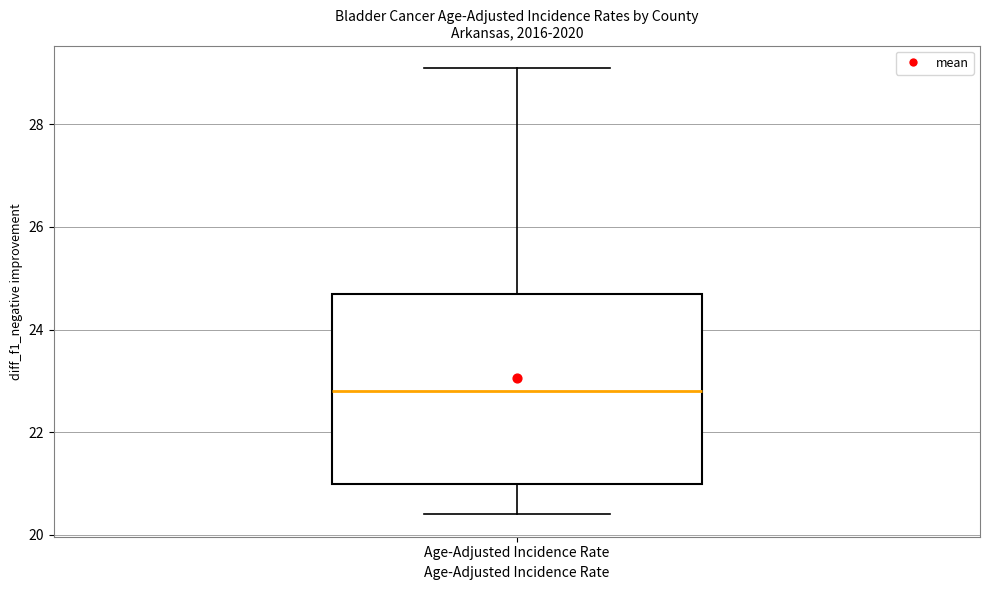

Transcribe this box plot: give where the median line is, the range the box spans, and where the two whiskers end, as read against the y-axis. The values are not printed on the chart, so give them approximately, as read against the axis.

median 22.8, box 21.0 to 24.8, whiskers 20.4 to 29.2